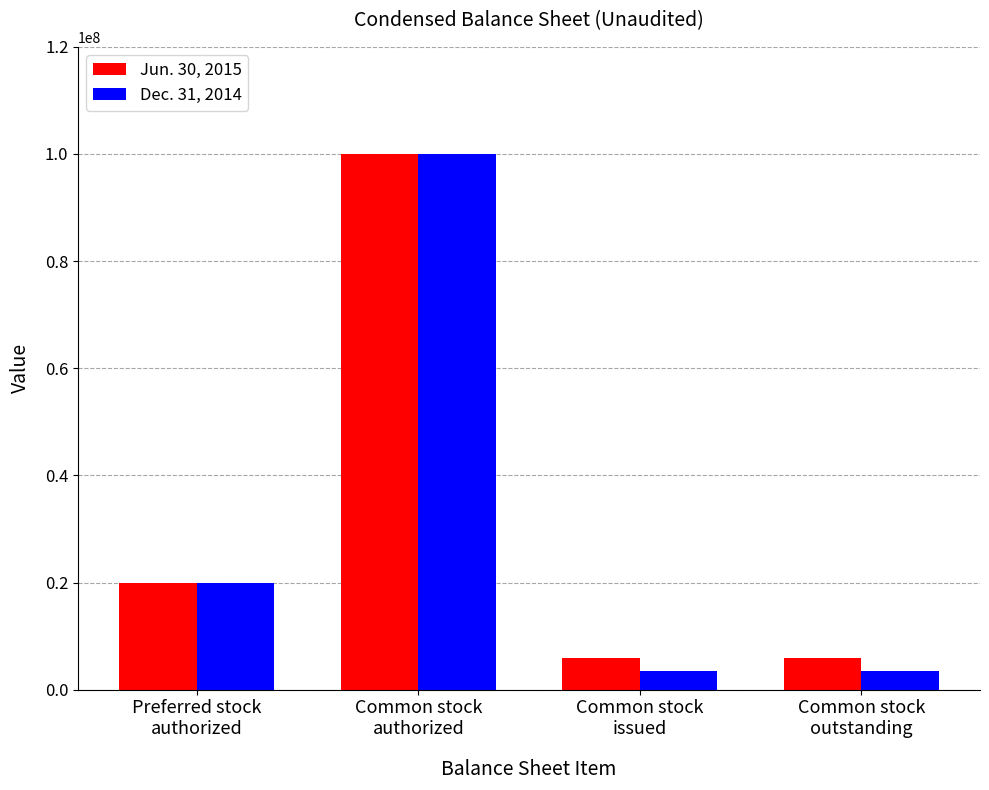

What is the difference between the Dec. 31, 2014 values at Common stock
issued and Preferred stock
authorized?

16500000